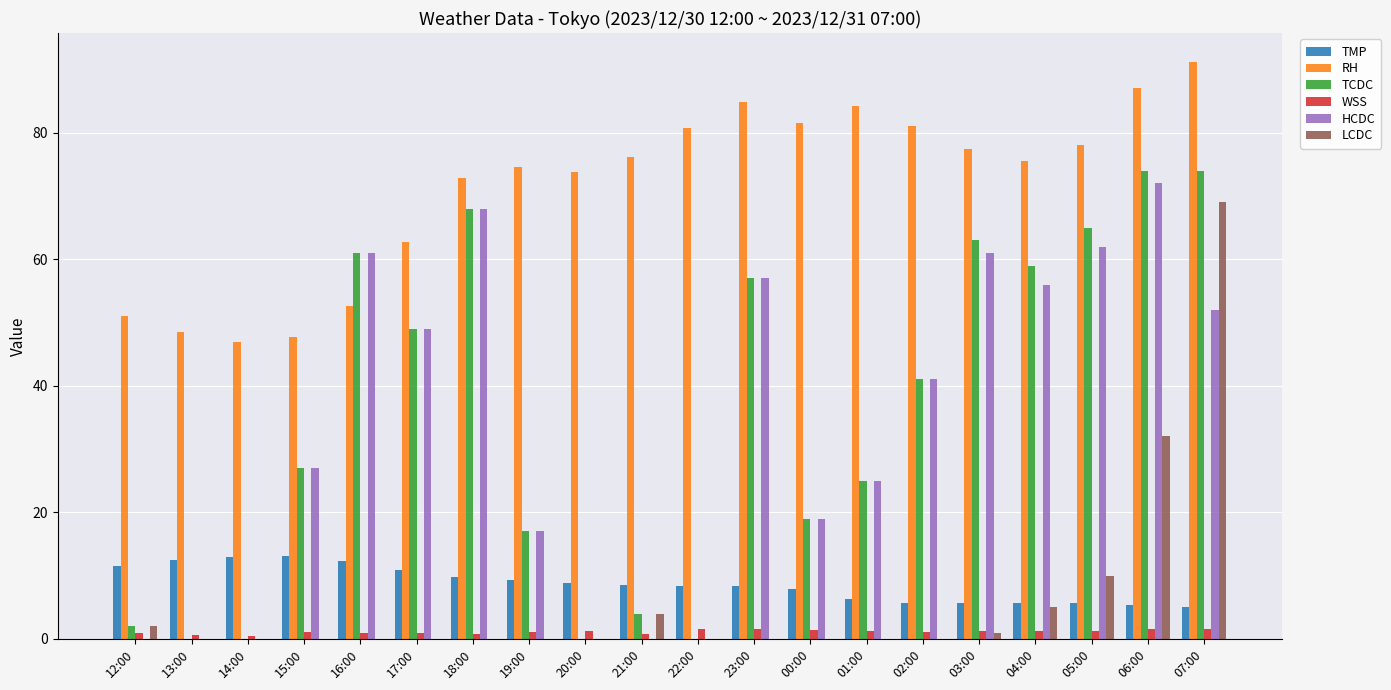

At which category is the sum across all series the highest?

07:00